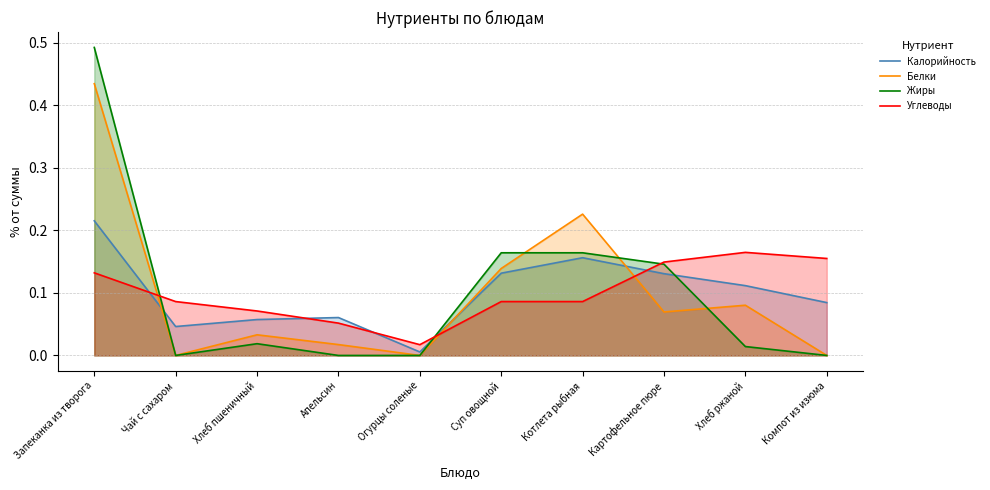

The Калорийность series shows 0.2 at Котлета рыбная. True or false?

True